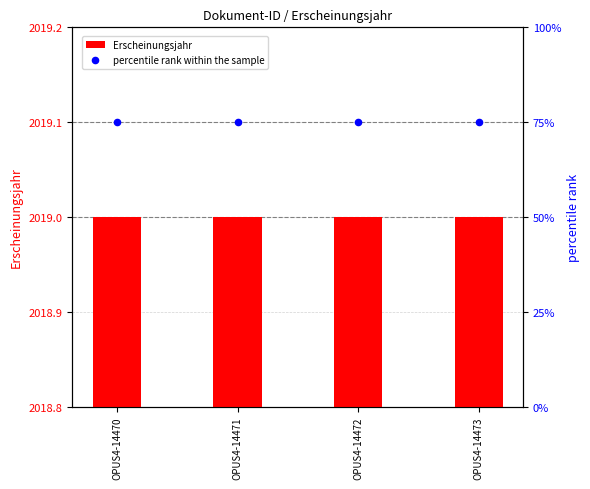

Which series contains the lowest Y value?

percentile rank within the sample